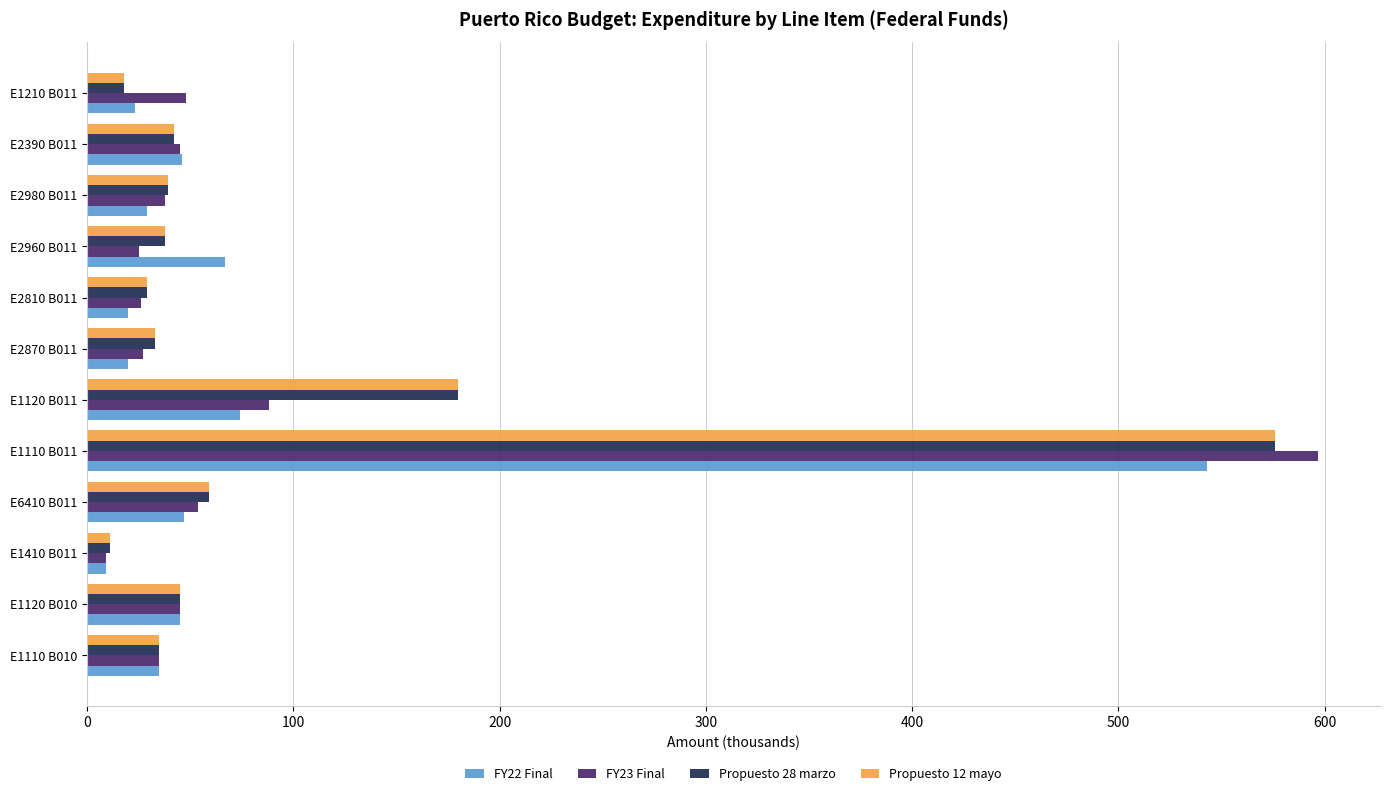

Which series has the largest range (max minus min)?

FY23 Final